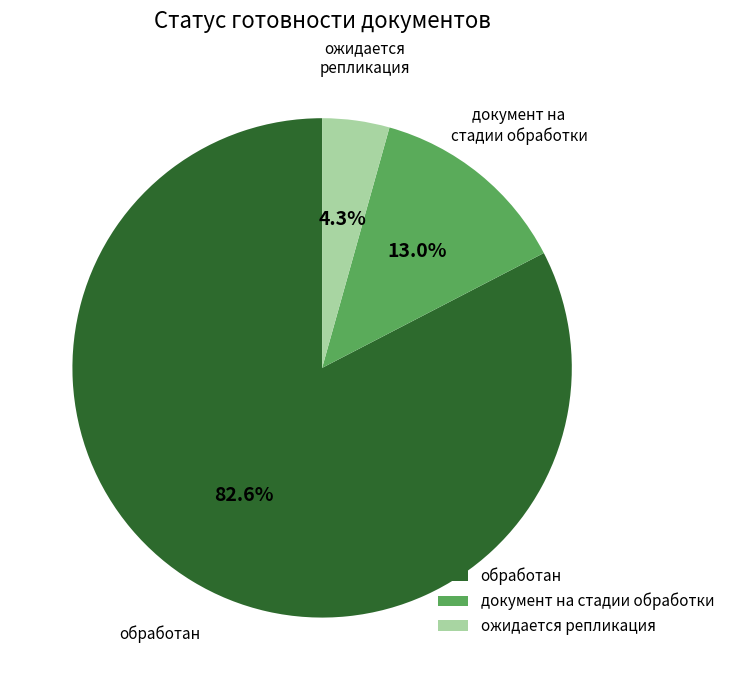

To the nearest percent, what portion does документ на стадии обработки represent?

13%